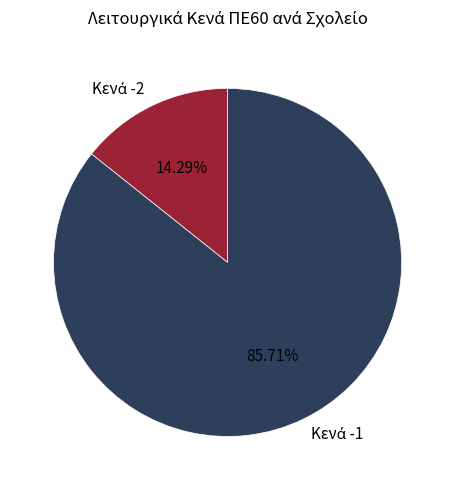

To the nearest percent, what is the average slice percentage?

50%